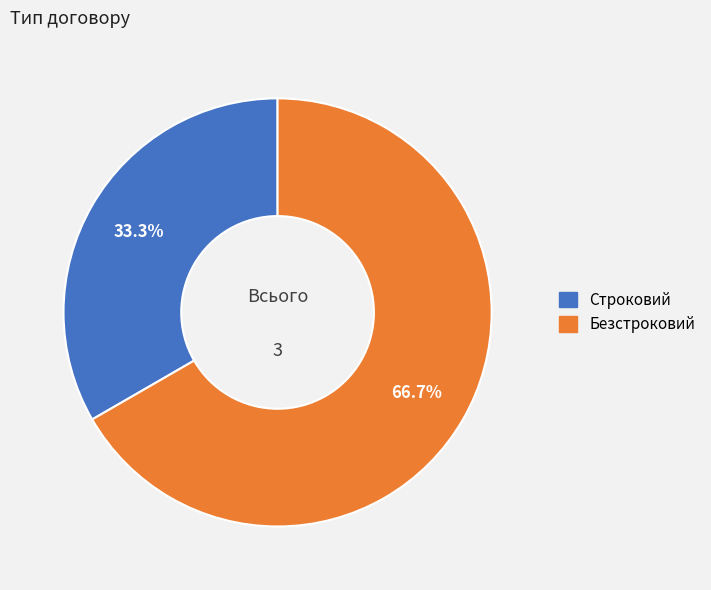

What is the total percentage of Строковий and Безстроковий?

100.0%